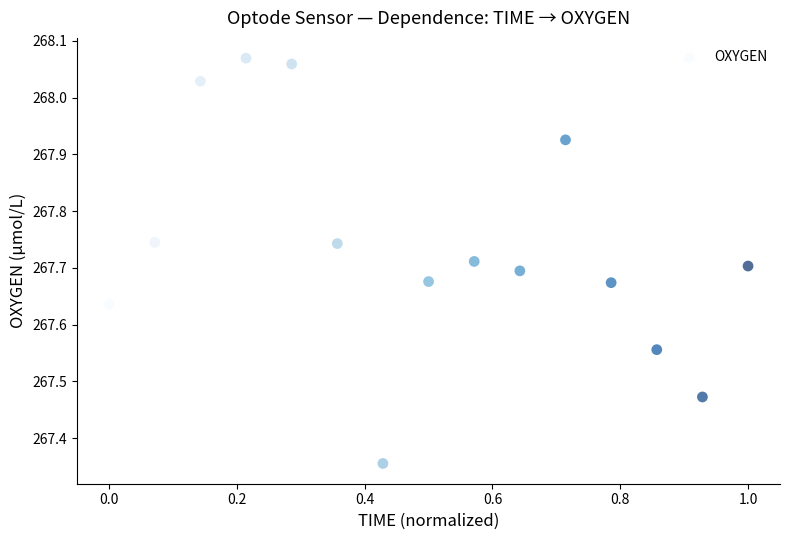

What is the range of X values (max minus min)?

1.0